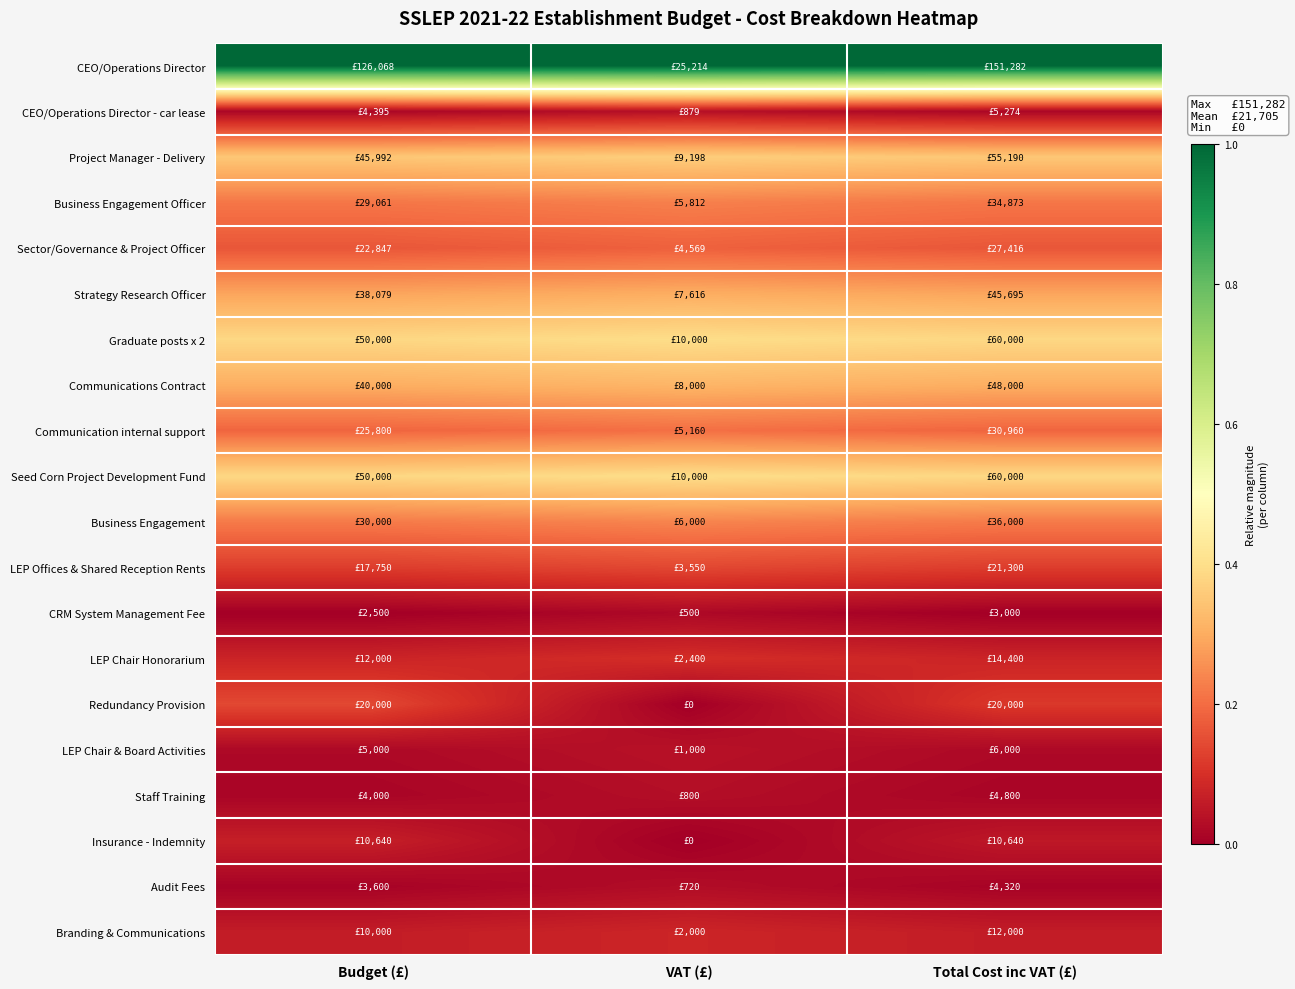

Which series has the largest total across all categories?

CEO/Operations Director